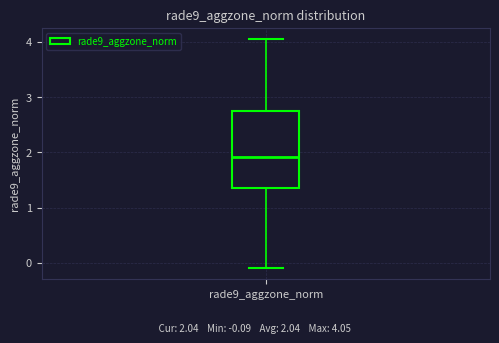

Read this box plot against the y-axis: the position of the median line, the range covered by the box, and the ends of both whiskers. The values are not printed on the chart, so give them approximately, as read against the axis.

median 1.9, box 1.4 to 2.7, whiskers -0.1 to 4.0